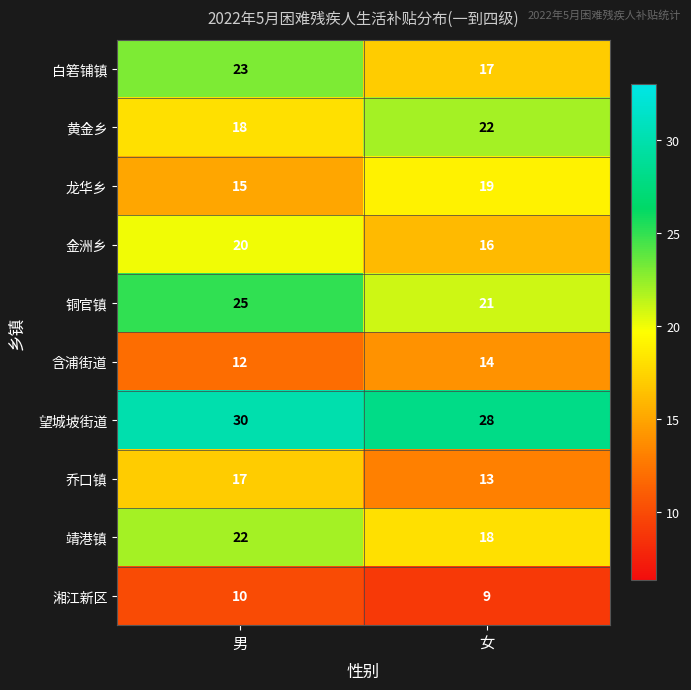

Which series has the largest total across all categories?

望城坡街道